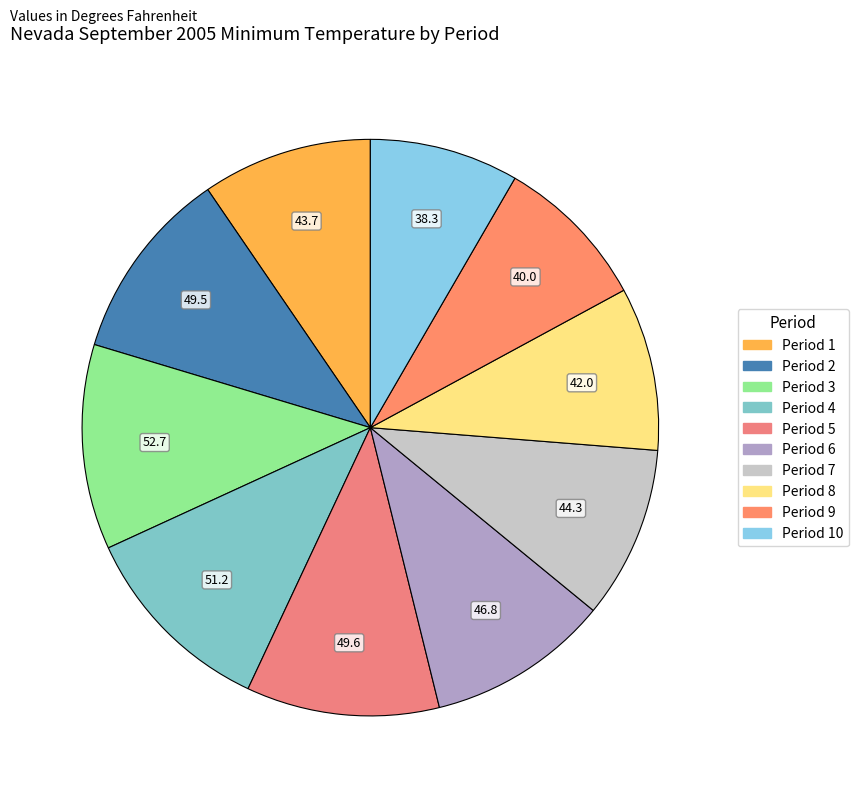

To the nearest percent, what is the difference between the largest and smallest slice percentages?

3%